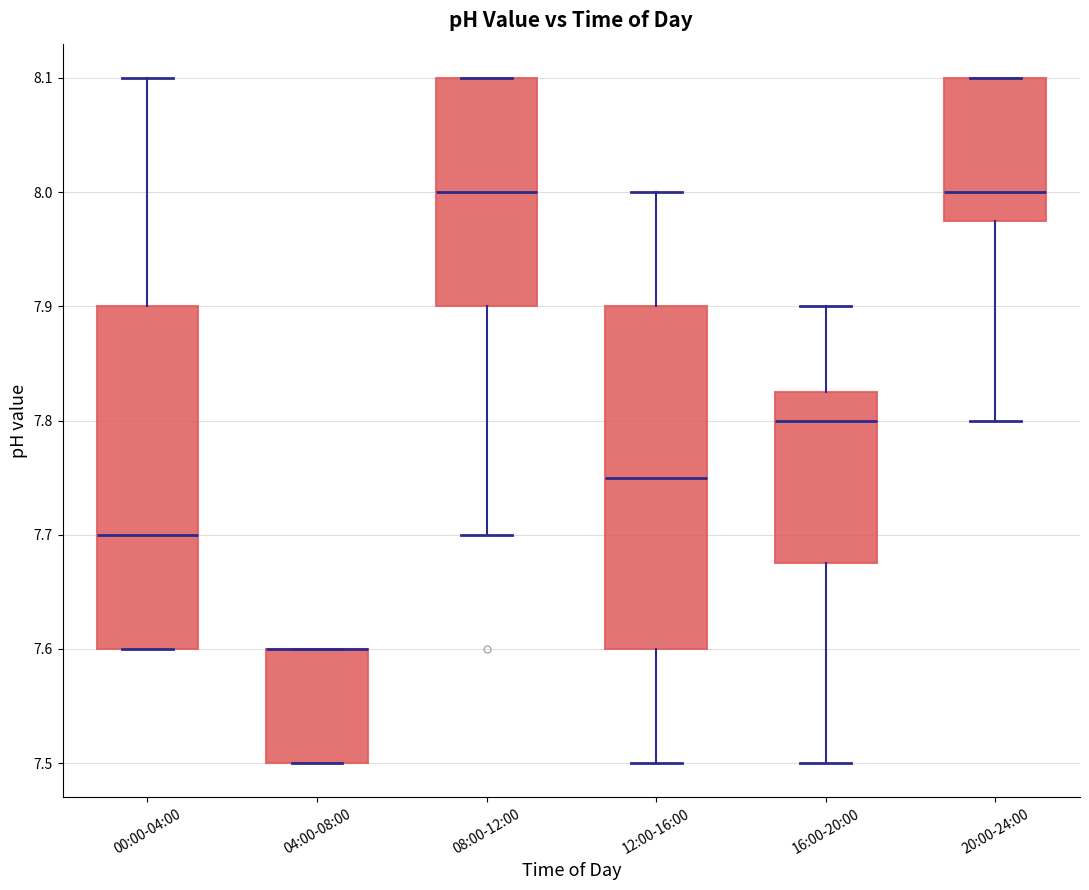

Where is the lower edge of the box for 00:00-04:00 on the y-axis? The values are not printed on the chart, so give them approximately, as read against the axis.

7.60